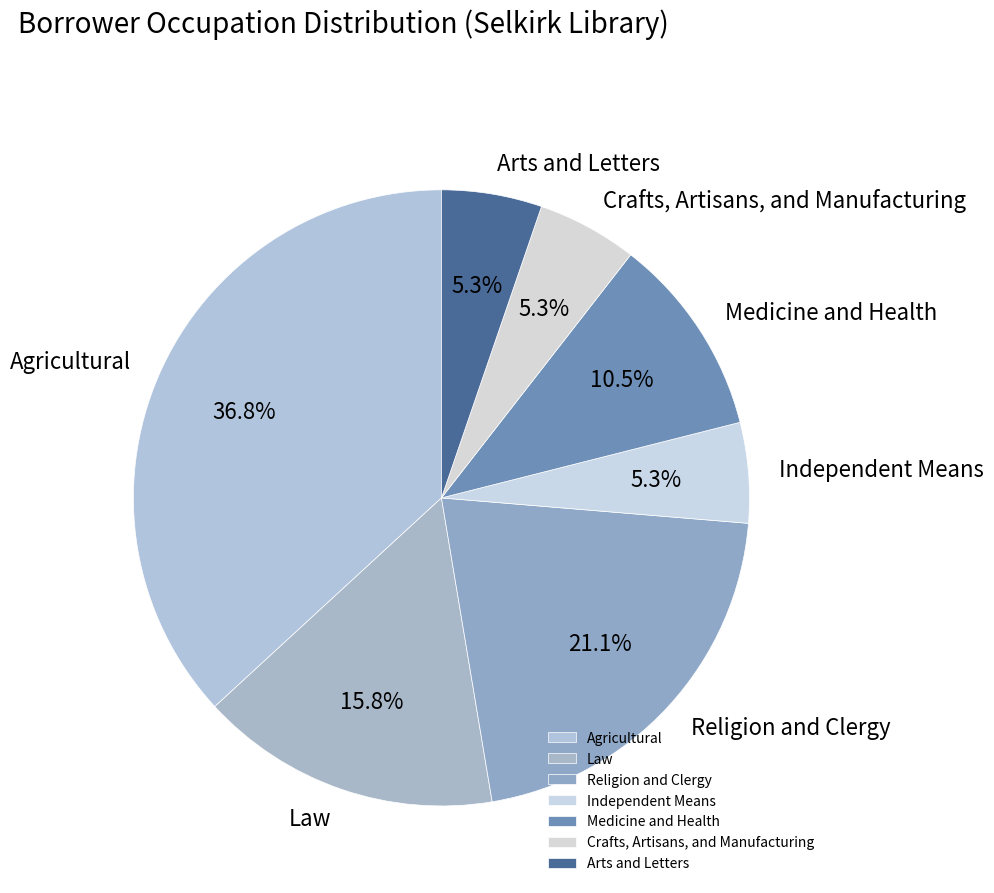

True or false: Crafts, Artisans, and Manufacturing accounts for 17% of the total.

False